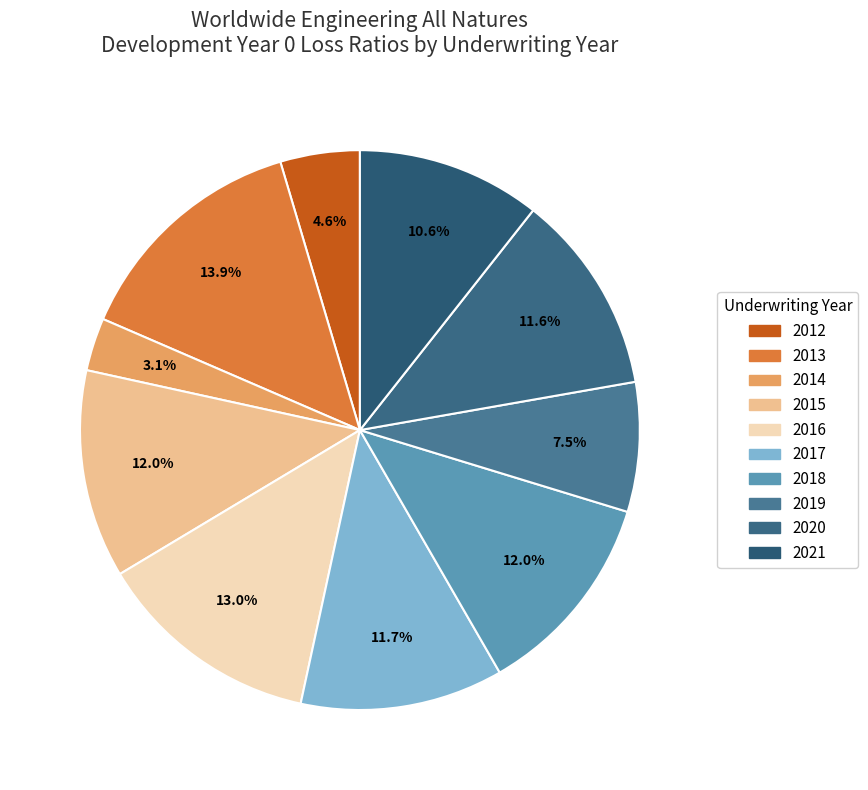

What percentage do 2019 and 2014 together represent?

10.5%